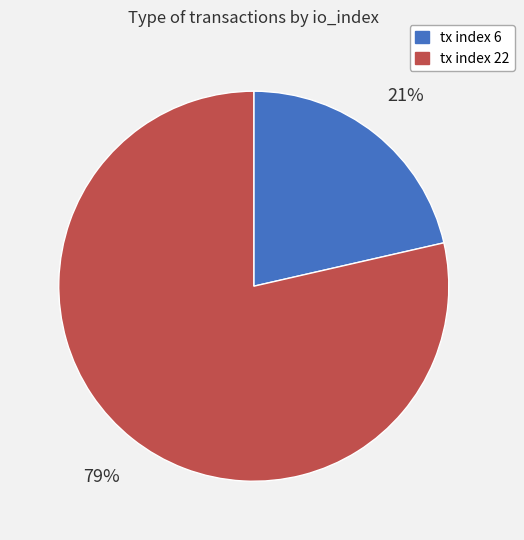

Is there any slice that represents more than half of the pie?

Yes